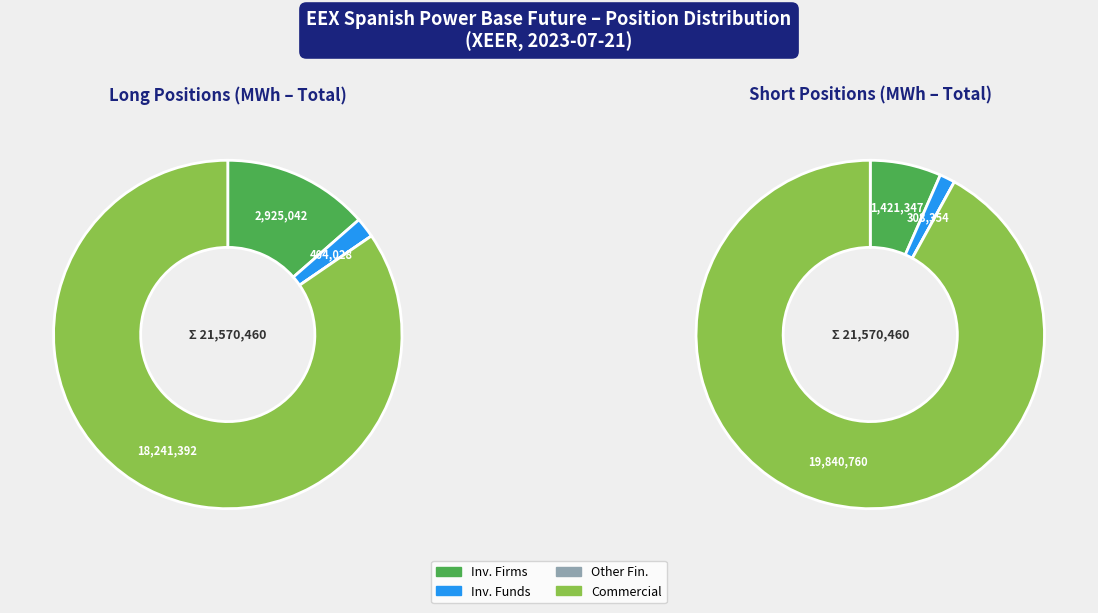

What percentage is NOT represented by Investment Funds?

98.1%